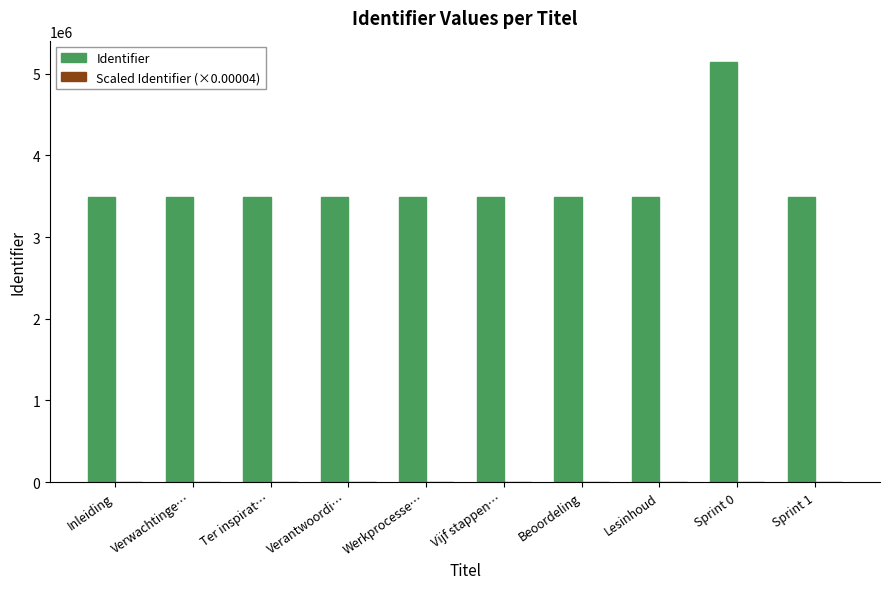

Are the bars grouped side by side (vs. stacked)?

Yes